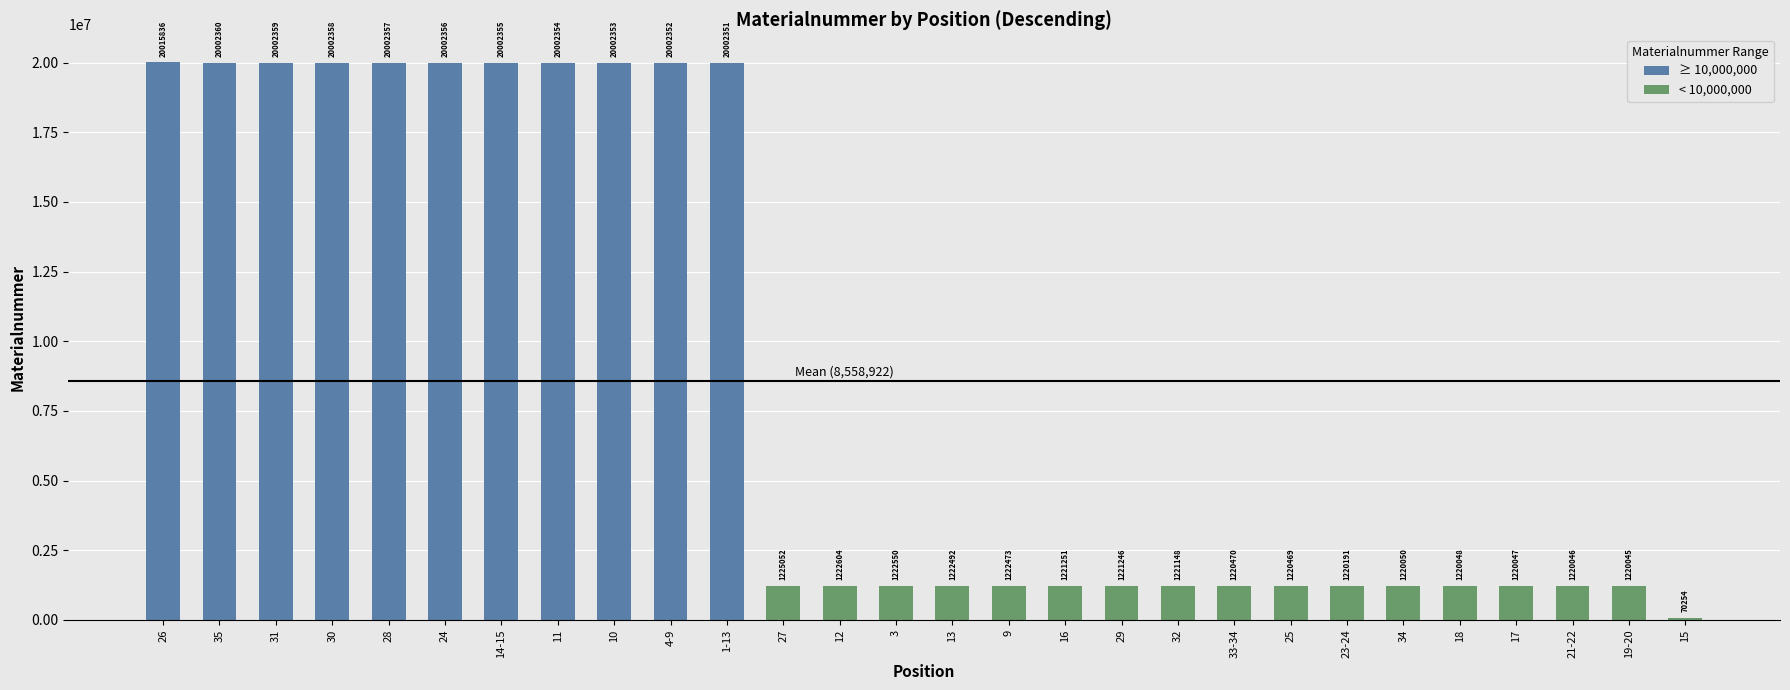

Reading left to right, list all the values displayed in this chart.

20015836	20002360	20002359	20002358	20002357	20002356	20002355	20002354	20002353	20002352	20002351	1225052	1222604	1222550	1222492	1222473	1221251	1221246	1221148	1220470	1220469	1220191	1220050	1220048	1220047	1220046	1220045	70254